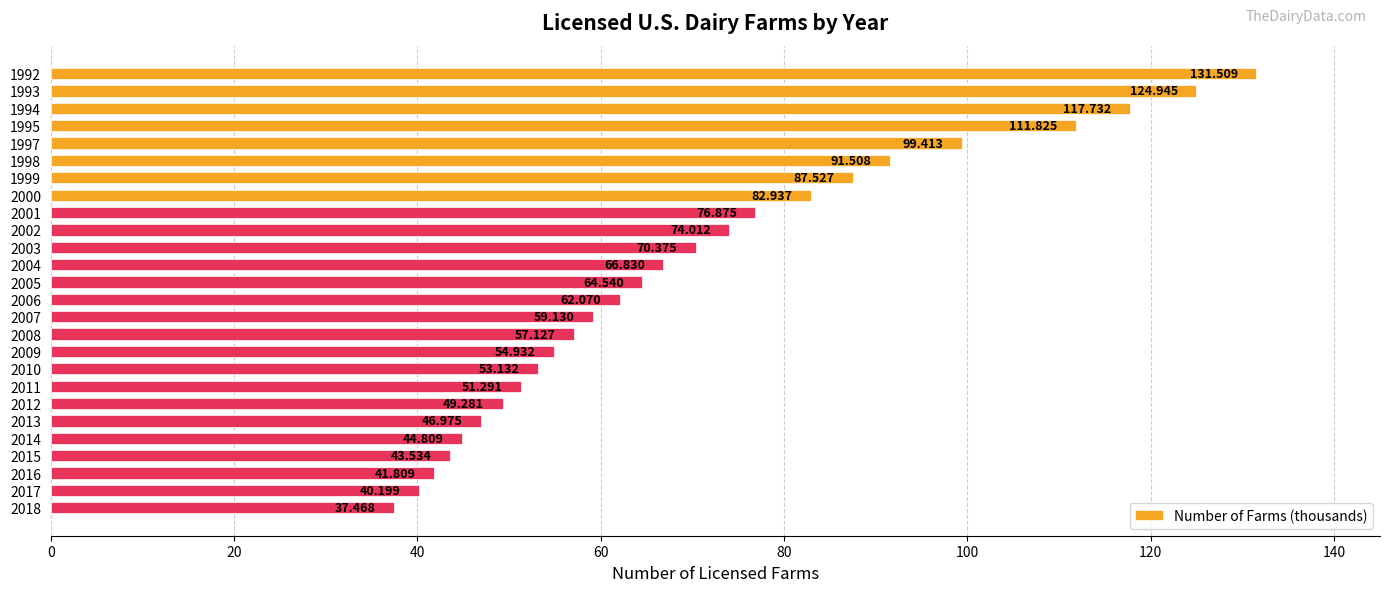

List the labels in order of value, largest first.

1992, 1993, 1994, 1995, 1997, 1998, 1999, 2000, 2001, 2002, 2003, 2004, 2005, 2006, 2007, 2008, 2009, 2010, 2011, 2012, 2013, 2014, 2015, 2016, 2017, 2018